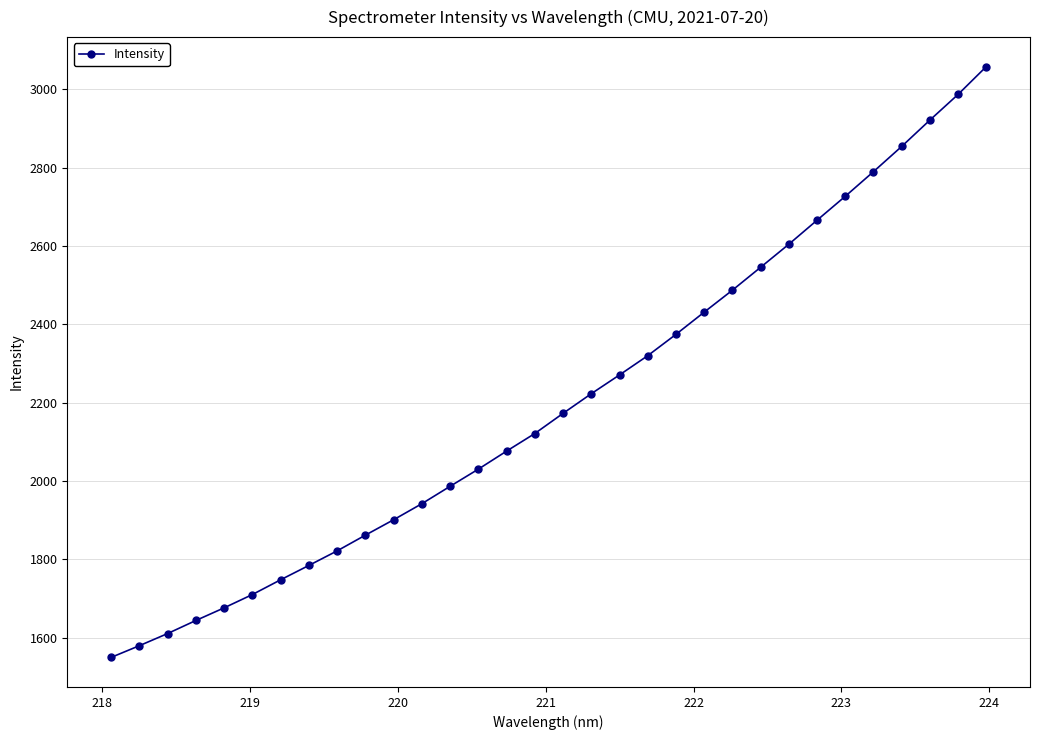

What is the smallest value displayed?

1550.0